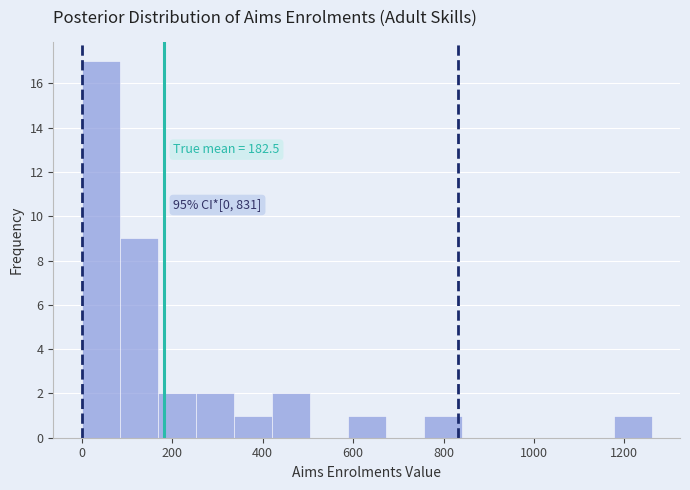

Which range on the x-axis has the tallest bar?

0 to 84